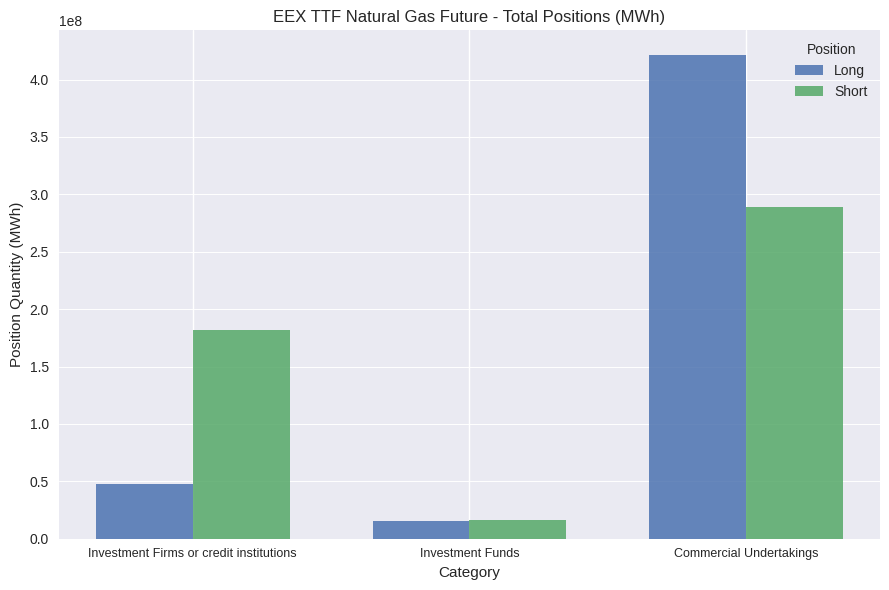

What is the total value across all series at Investment Firms or credit institutions?

229487682